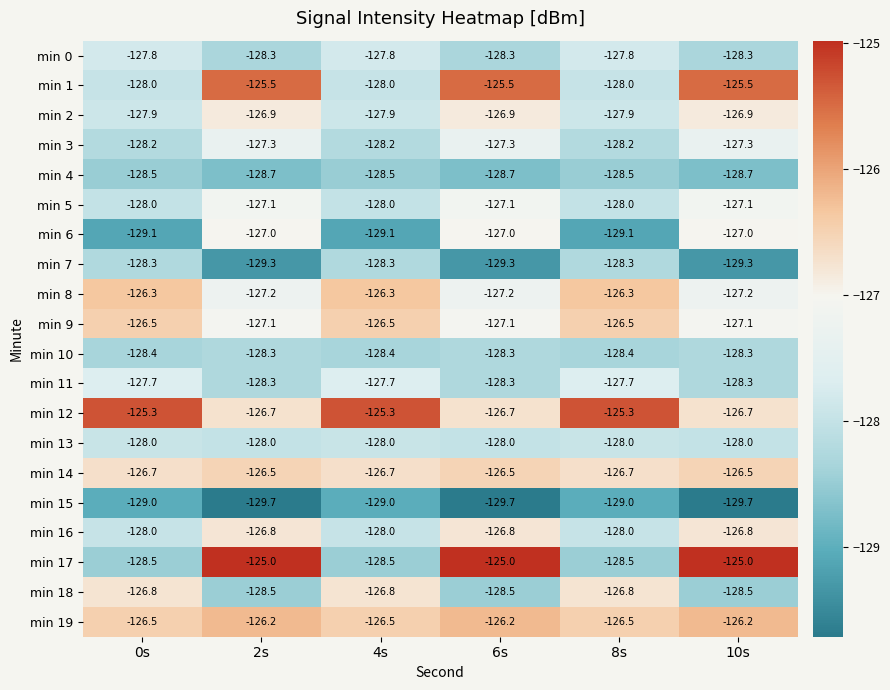

Count the number of categories in the chart.

6